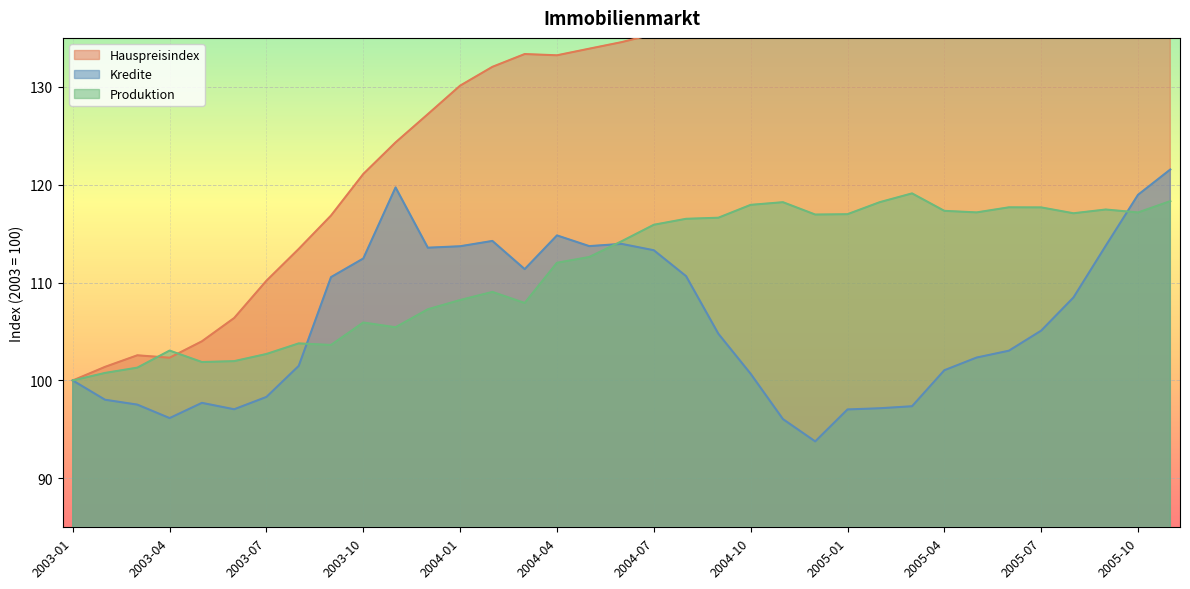

At which category is the sum across all series the highest?

2005-11